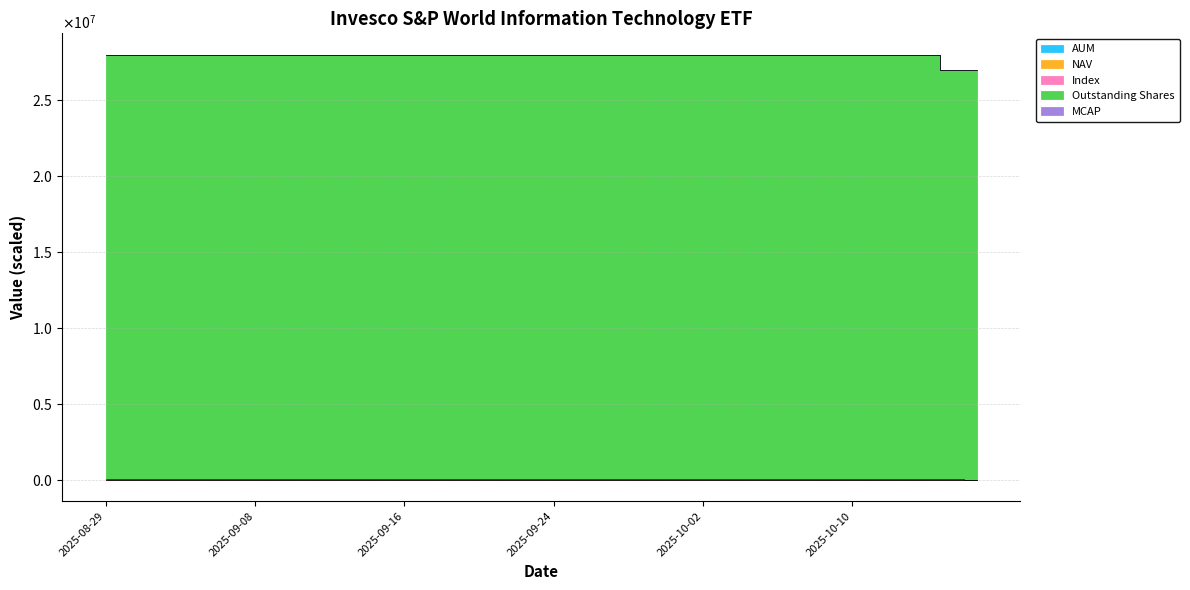

Does the chart have visible grid lines?

Yes